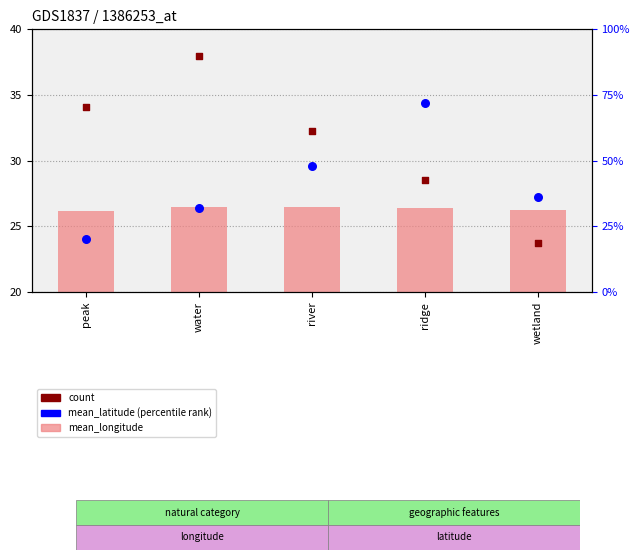

Is the value of count at wetland greater than the value of mean_latitude at wetland?

No